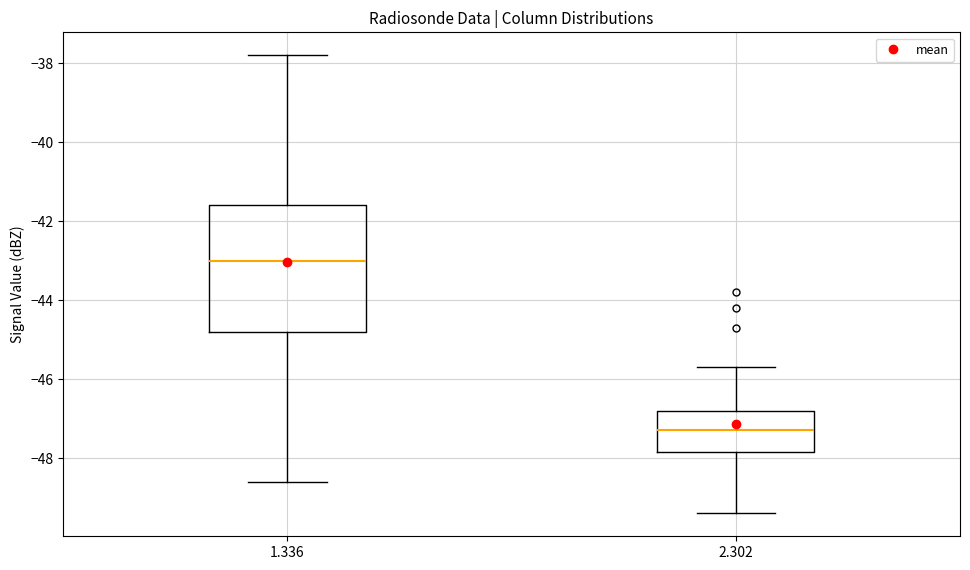

Comparing the boxes themselves (not the whiskers), which one is the tallest?

1.336